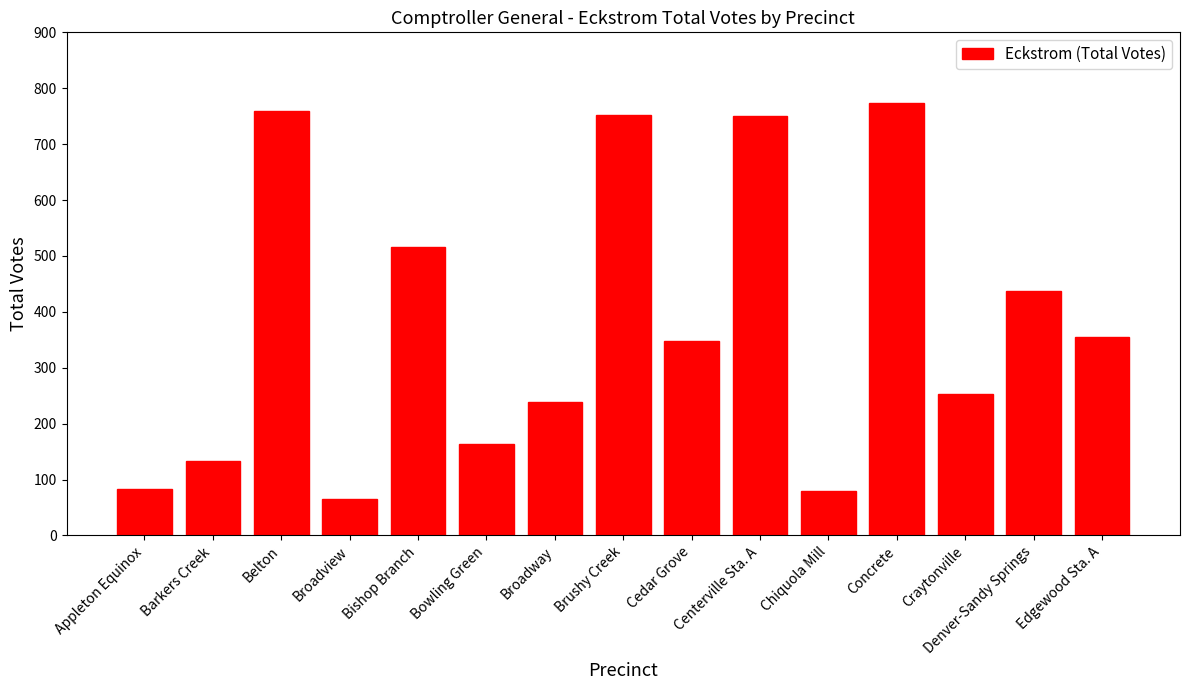

The value at Barkers Creek is 133. True or false?

True